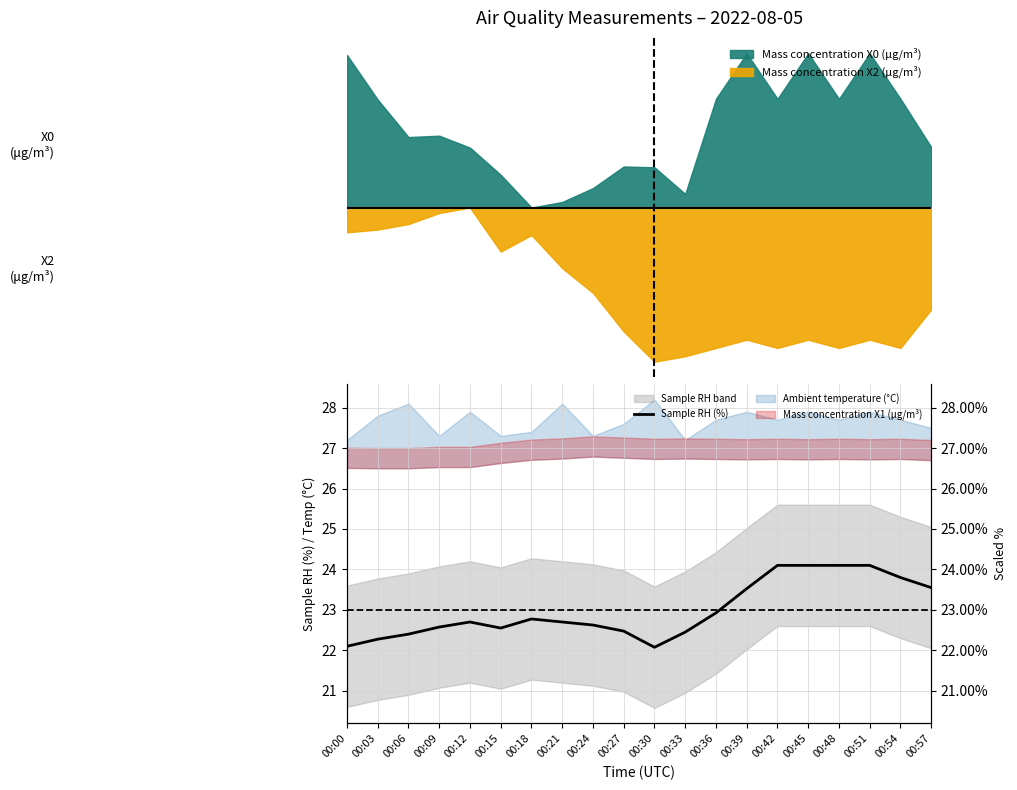

What is the minimum value shown in the chart?

22.1